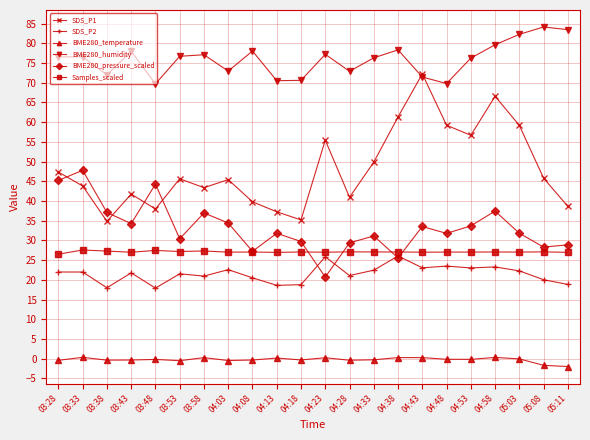

At which category does BME280_humidity reach its first local valley?

03:38